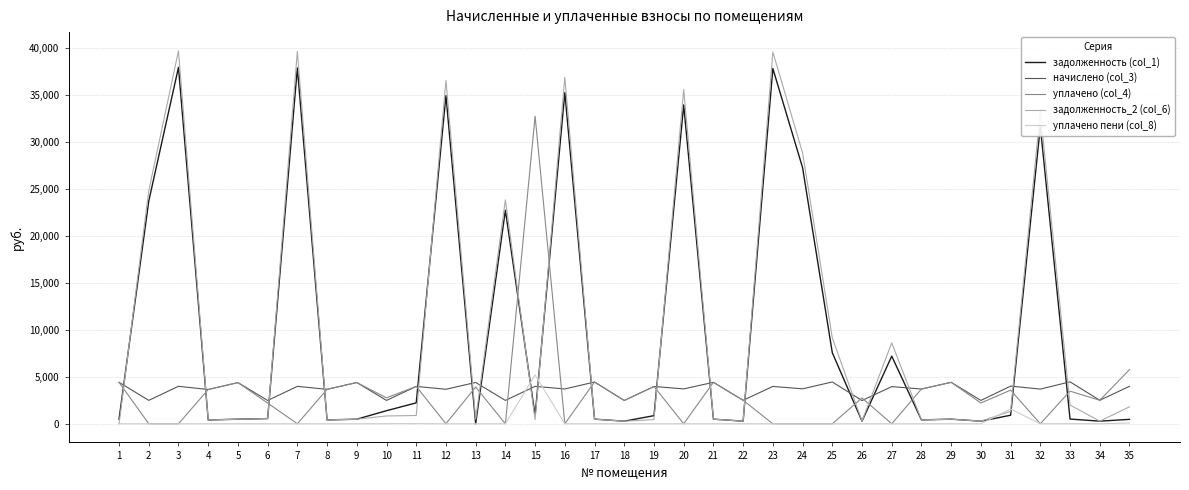

Is the value of начислено (col_3) at 8 greater than the value of уплачено пени (col_8) at 17?

Yes